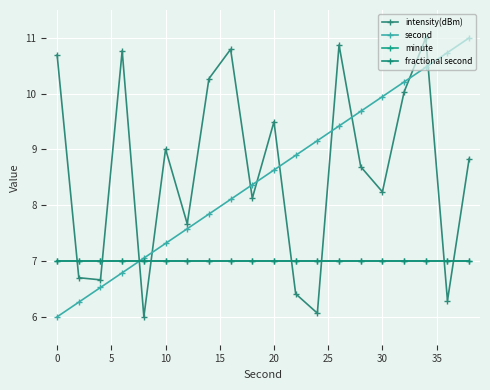

After their last crossing, which series has the higher values: minute or second?

second